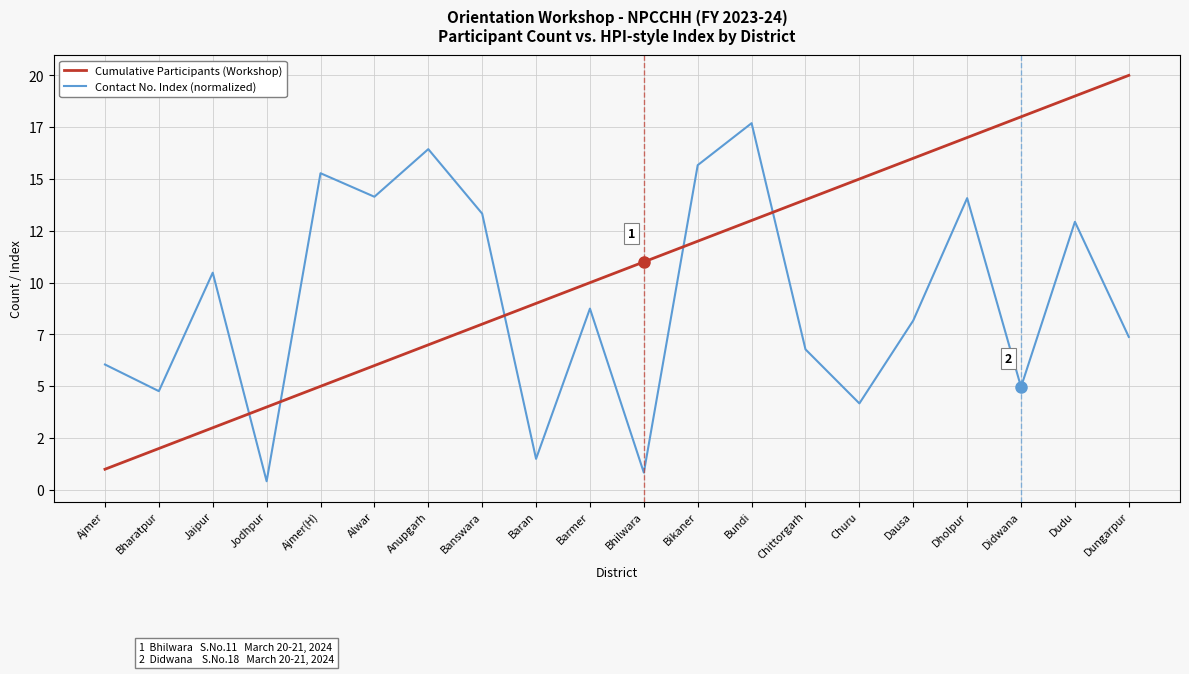

Does the chart display data point markers on the line(s)?

No